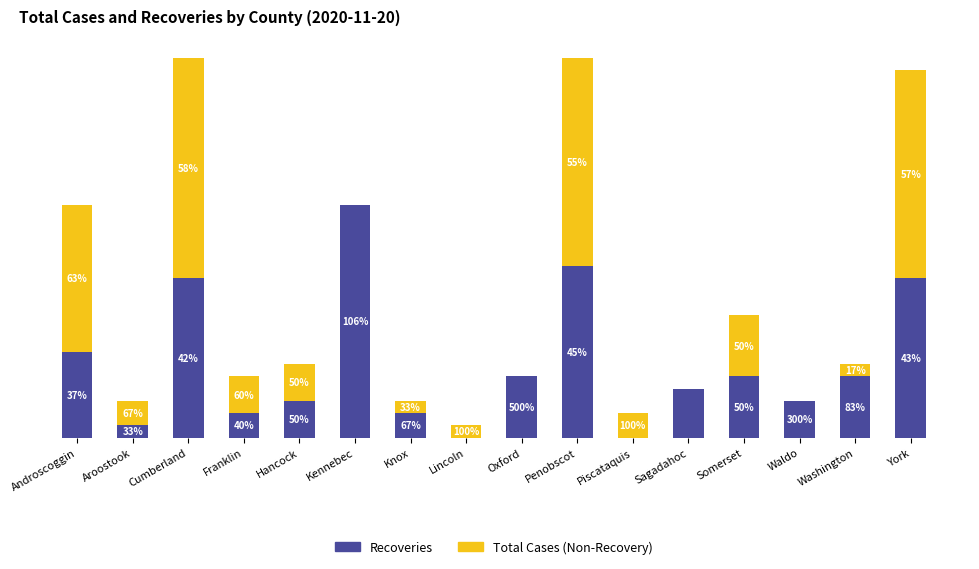

What are all the series names shown in the legend?

Recoveries, Total Cases (Non-Recovery)